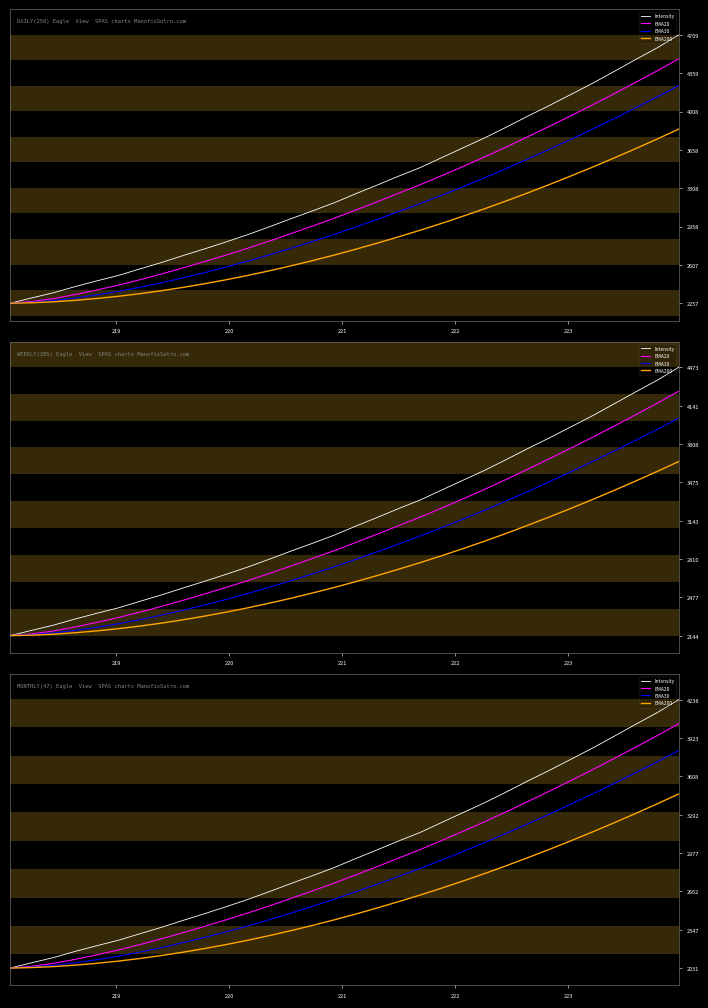

Which series has the widest spread of values?

Intensity